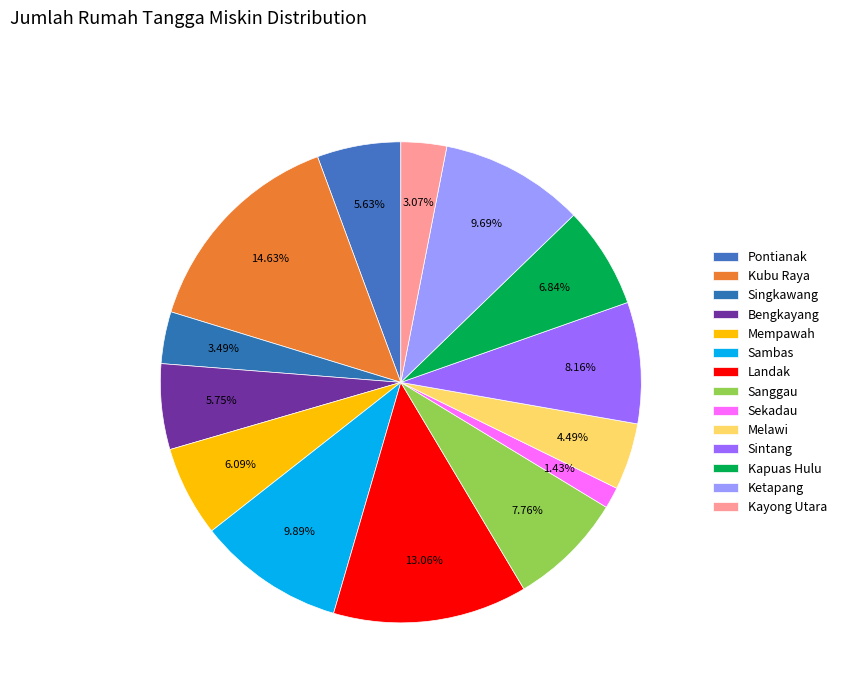

Which slice is the smallest?

Sekadau